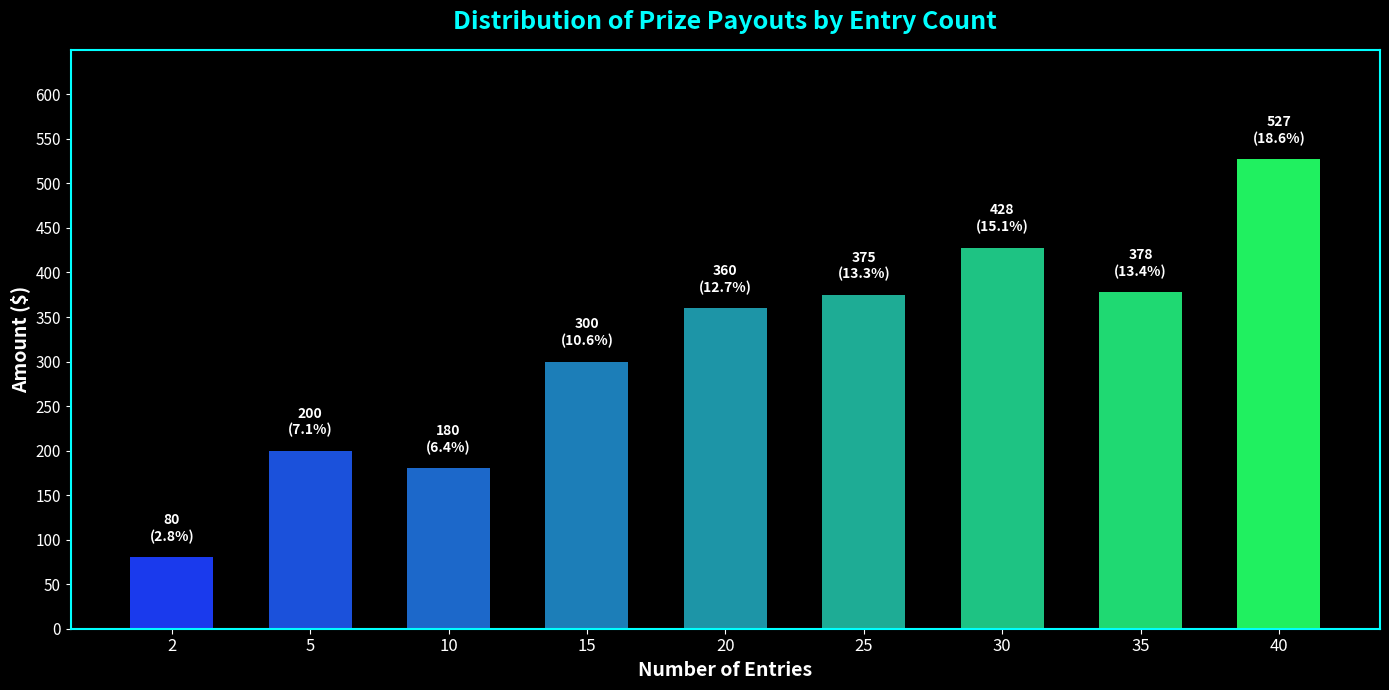

How many values are below 360?

4